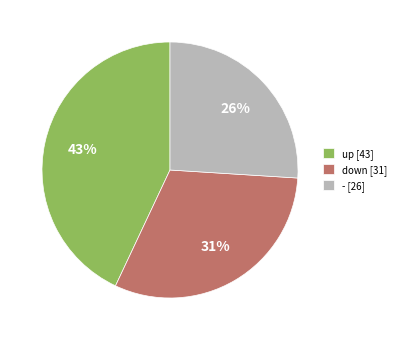

What percentage is the - [26] slice, to the nearest percent?

26%